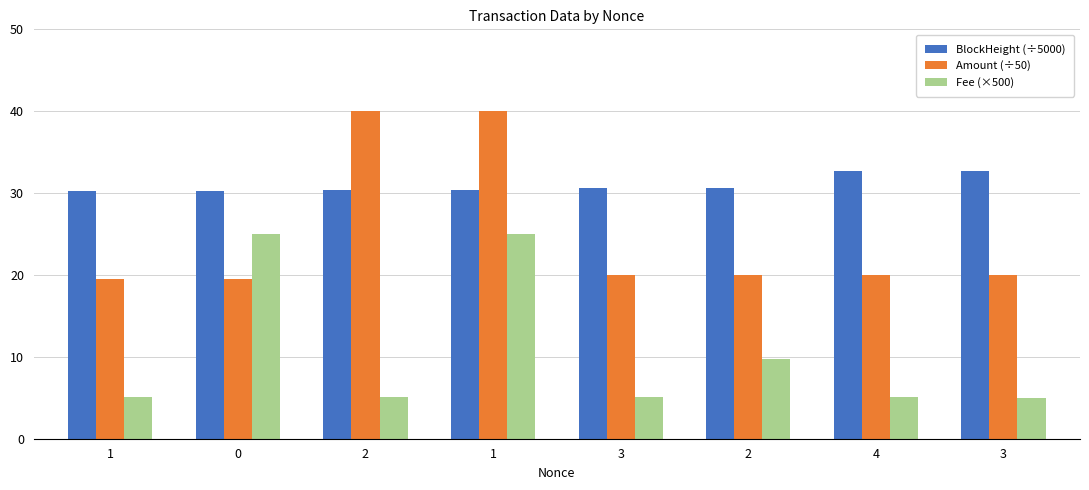

What is the label of the 5th bar from the right?

1